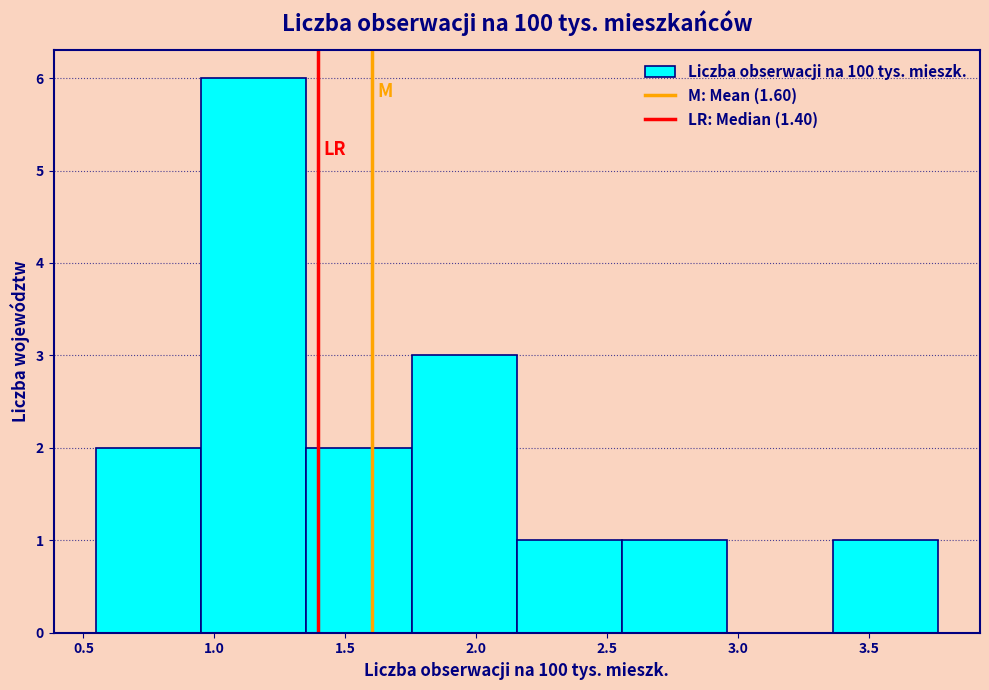

Which range on the x-axis has the tallest bar?

0.95 to 1.35